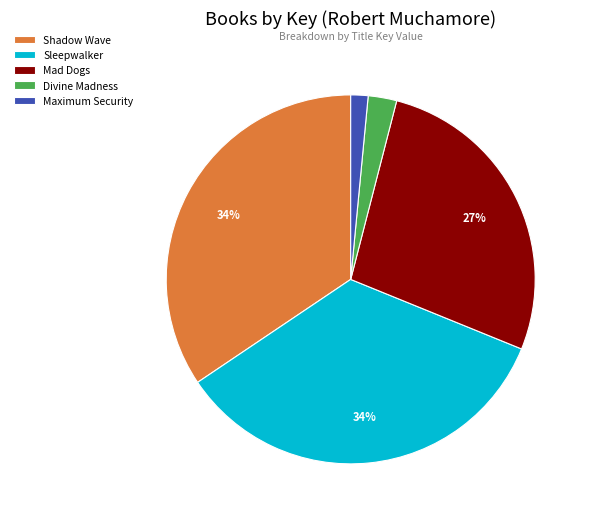

To the nearest percent, what is the combined percentage of Maximum Security and Shadow Wave?

36%